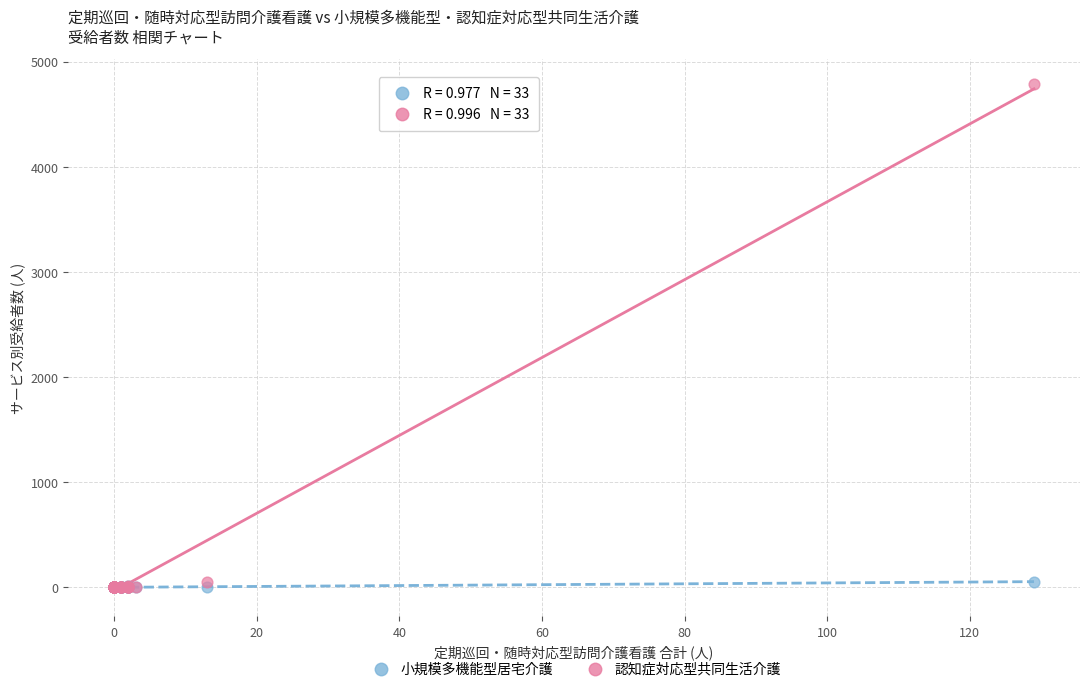

Which series reaches the maximum Y coordinate?

認知症対応型共同生活介護